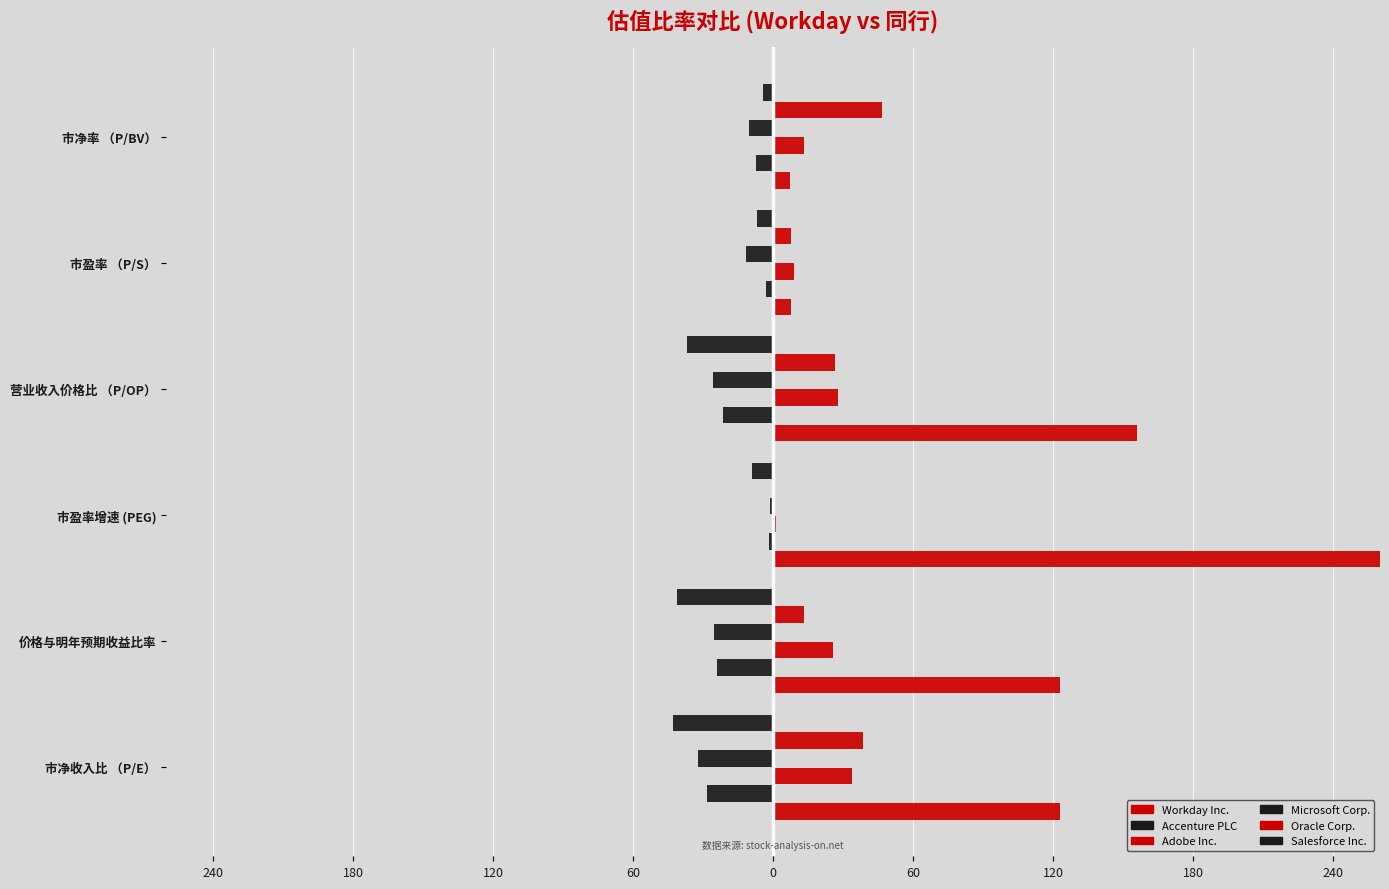

How many data points in Oracle Corp. are above 26?

3